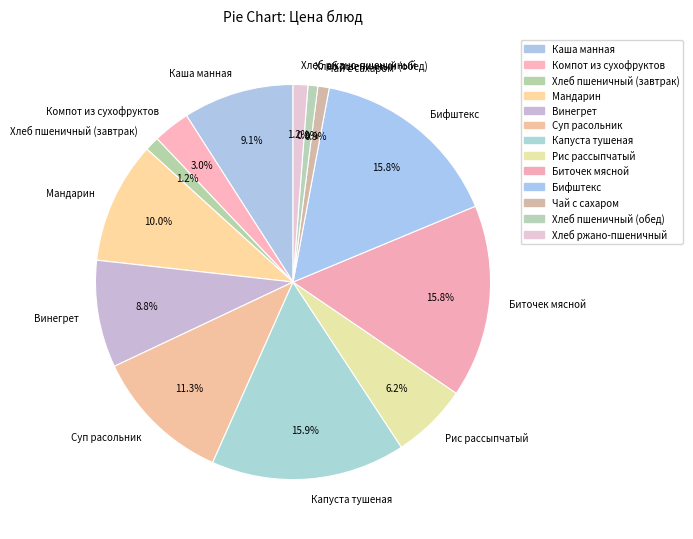

Which has a higher value, Рис рассыпчатый or Хлеб ржано-пшеничный?

Рис рассыпчатый